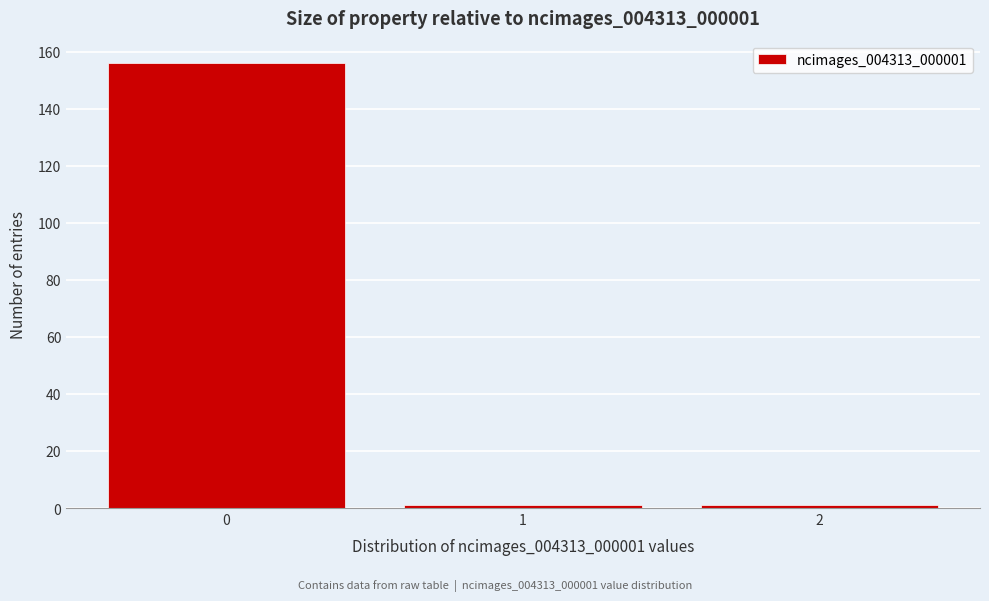

Reading left to right, list every bar in this chart as the range it spans on the x-axis followed by its height. The values are not printed on the chart, so give them approximately, as read against the axis.

-0.5 to 0.5: 156
0.5 to 1.5: under 2
1.5 to 2.5: under 2